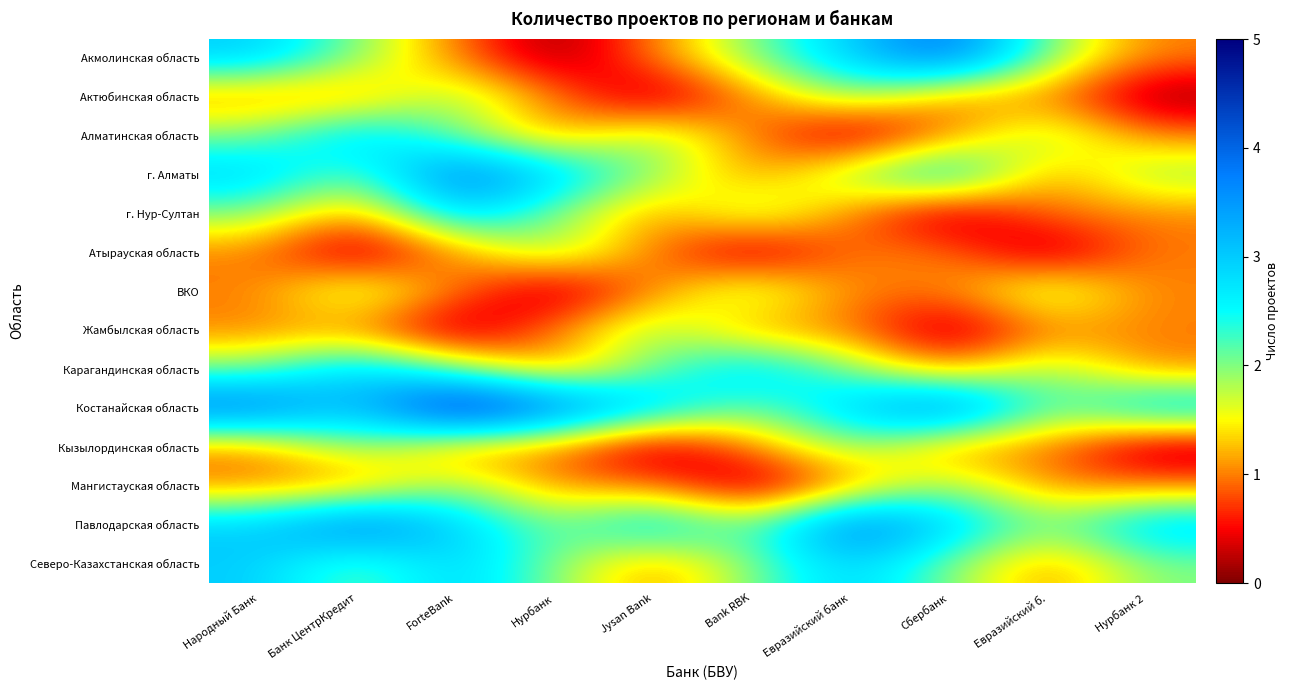

Reading left to right, list all the values displayed in this chart.

Акмолинская область: Народный Банк=3	Банк ЦентрКредит=2	ForteBank=1	Нурбанк=0	Jysan Bank=1	Bank RBK=2	Евразийский банк=3	Сбербанк=4	Евразийский б.=2	Нурбанк 2=1
Актюбинская область: Народный Банк=1	Банк ЦентрКредит=1	ForteBank=2	Нурбанк=1	Jysan Bank=0	Bank RBK=1	Евразийский банк=2	Сбербанк=1	Евразийский б.=1	Нурбанк 2=0
Алматинская область: Народный Банк=2	Банк ЦентрКредит=3	ForteBank=2	Нурбанк=1	Jysan Bank=2	Bank RBK=1	Евразийский банк=0	Сбербанк=1	Евразийский б.=2	Нурбанк 2=1
г. Алматы: Народный Банк=3	Банк ЦентрКредит=2	ForteBank=4	Нурбанк=3	Jysan Bank=2	Bank RBK=1	Евразийский банк=2	Сбербанк=3	Евразийский б.=1	Нурбанк 2=2
г. Нур-Султан: Народный Банк=2	Банк ЦентрКредит=1	ForteBank=3	Нурбанк=2	Jysan Bank=1	Bank RBK=2	Евразийский банк=1	Сбербанк=0	Евразийский б.=1	Нурбанк 2=1
Атырауская область: Народный Банк=1	Банк ЦентрКредит=0	ForteBank=1	Нурбанк=2	Jysan Bank=1	Bank RBK=0	Евразийский банк=1	Сбербанк=1	Евразийский б.=0	Нурбанк 2=1
ВКО: Народный Банк=1	Банк ЦентрКредит=2	ForteBank=1	Нурбанк=0	Jysan Bank=1	Bank RBK=2	Евразийский банк=1	Сбербанк=1	Евразийский б.=2	Нурбанк 2=1
Жамбылская область: Народный Банк=1	Банк ЦентрКредит=1	ForteBank=0	Нурбанк=1	Jysan Bank=2	Bank RBK=1	Евразийский банк=1	Сбербанк=0	Евразийский б.=1	Нурбанк 2=1
Карагандинская область: Народный Банк=2	Банк ЦентрКредит=3	ForteBank=2	Нурбанк=1	Jysan Bank=2	Bank RBK=3	Евразийский банк=2	Сбербанк=1	Евразийский б.=2	Нурбанк 2=1
Костанайская область: Народный Банк=4	Банк ЦентрКредит=3	ForteBank=5	Нурбанк=4	Jysan Bank=3	Bank RBK=2	Евразийский банк=3	Сбербанк=4	Евразийский б.=2	Нурбанк 2=3
Кызылординская область: Народный Банк=1	Банк ЦентрКредит=2	ForteBank=1	Нурбанк=1	Jysan Bank=0	Bank RBK=1	Евразийский банк=2	Сбербанк=1	Евразийский б.=1	Нурбанк 2=0
Мангистауская область: Народный Банк=1	Банк ЦентрКредит=1	ForteBank=2	Нурбанк=1	Jysan Bank=1	Bank RBK=0	Евразийский банк=1	Сбербанк=2	Евразийский б.=1	Нурбанк 2=1
Павлодарская область: Народный Банк=3	Банк ЦентрКредит=4	ForteBank=3	Нурбанк=2	Jysan Bank=3	Bank RBK=2	Евразийский банк=4	Сбербанк=3	Евразийский б.=2	Нурбанк 2=3
Северо-Казахстанская область: Народный Банк=3	Банк ЦентрКредит=2	ForteBank=3	Нурбанк=2	Jysan Bank=1	Bank RBK=2	Евразийский банк=3	Сбербанк=2	Евразийский б.=1	Нурбанк 2=2